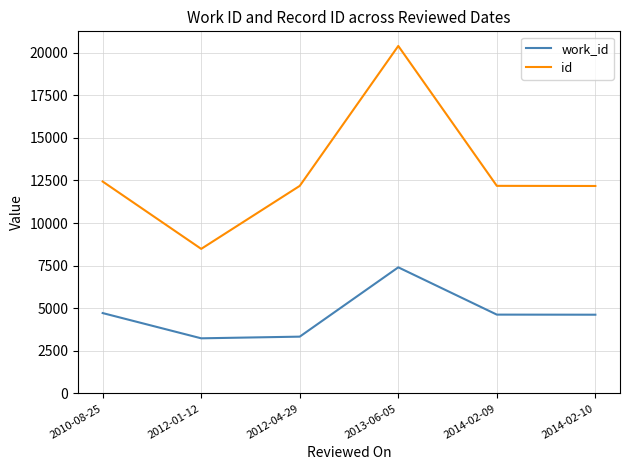

At 2014-02-09, list the series in order from smallest to largest.

work_id, id